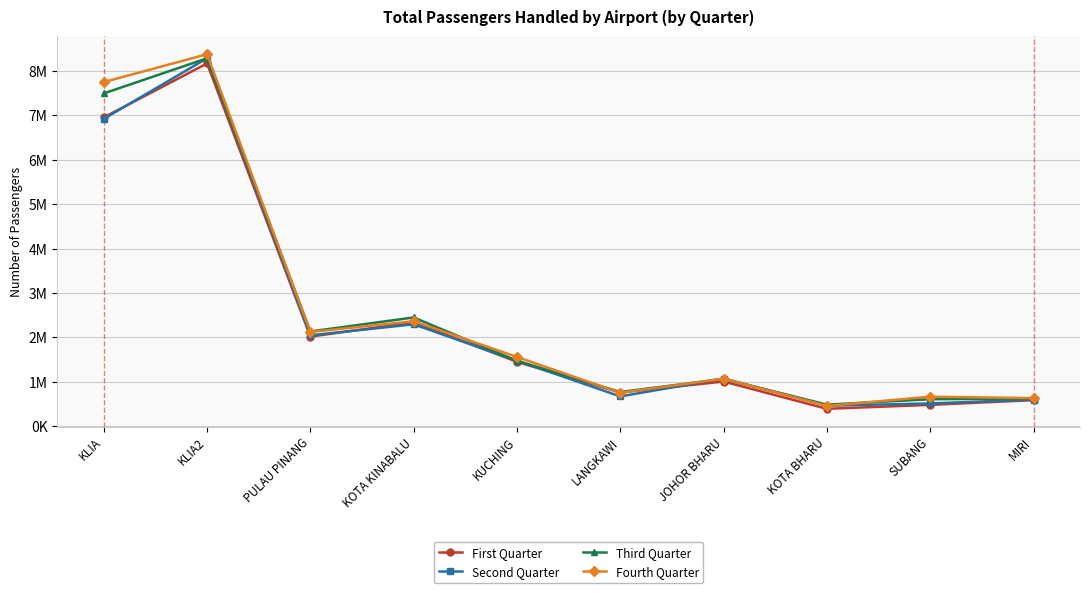

What are all the series names shown in the legend?

First Quarter, Second Quarter, Third Quarter, Fourth Quarter